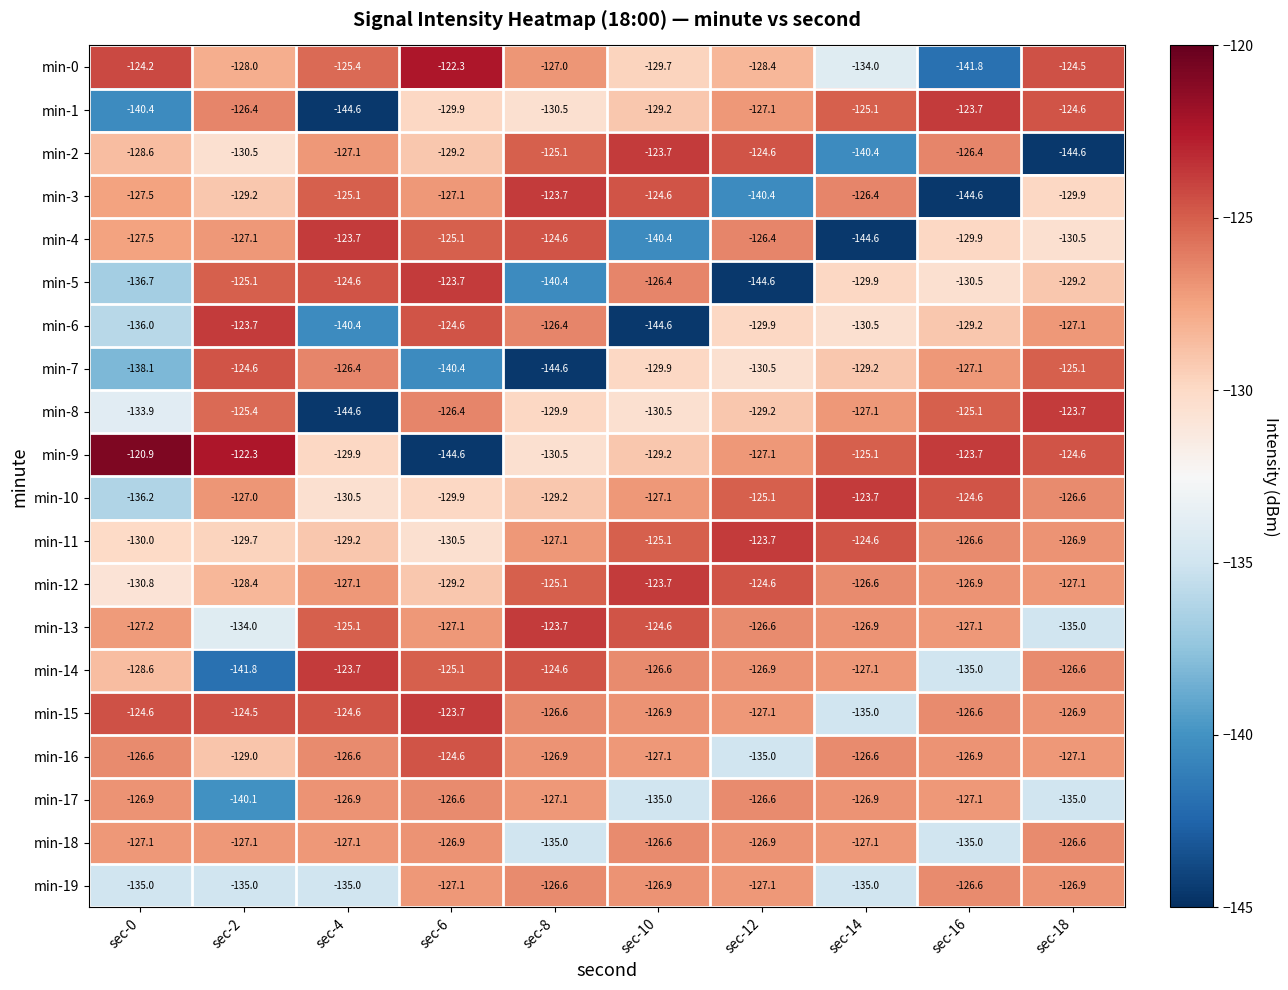

Which series has the largest total across all categories?

min-15